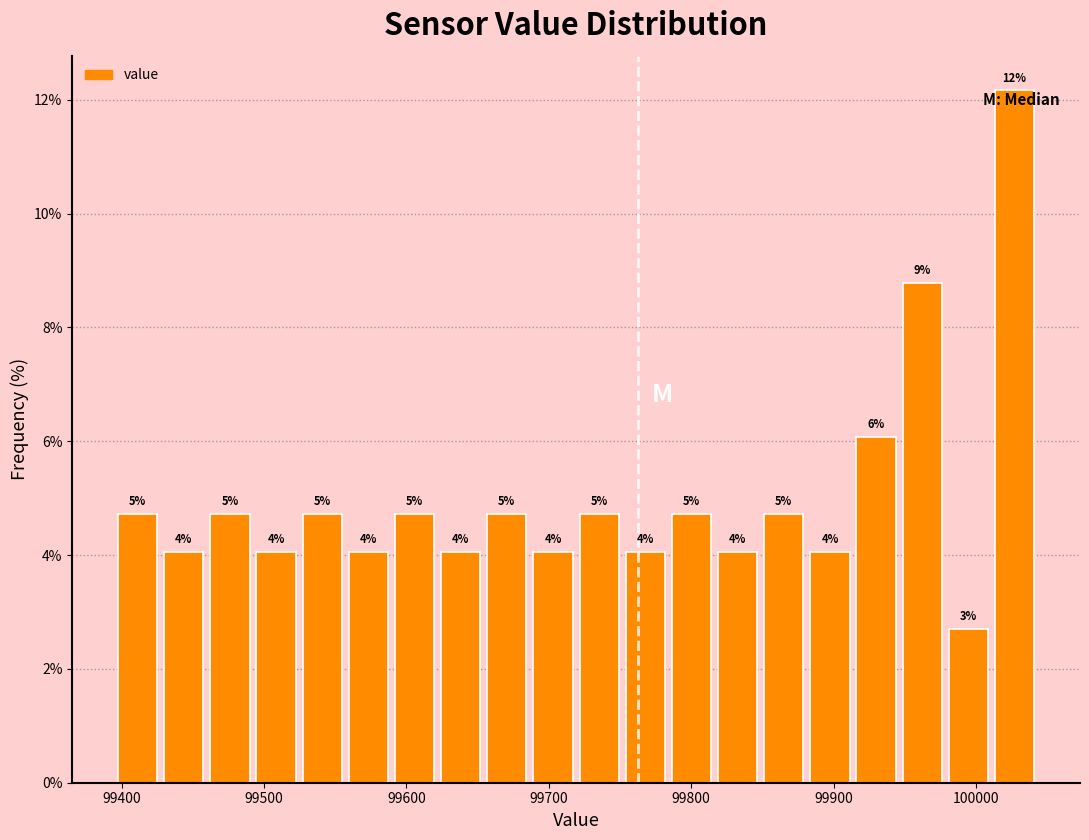

Read against the x-axis, roughly where is the centre of the tallest bar?

100030